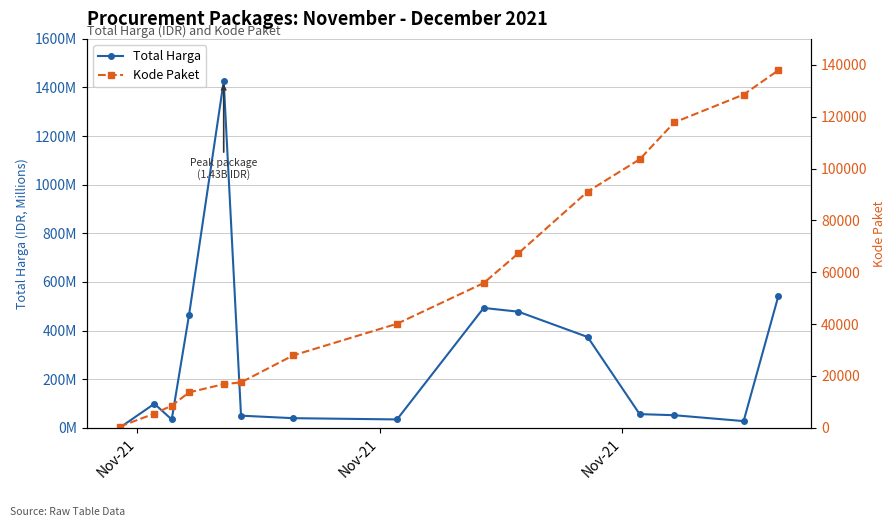

Rank the series by their average value, from lowest to highest.

Kode Paket, Total Harga